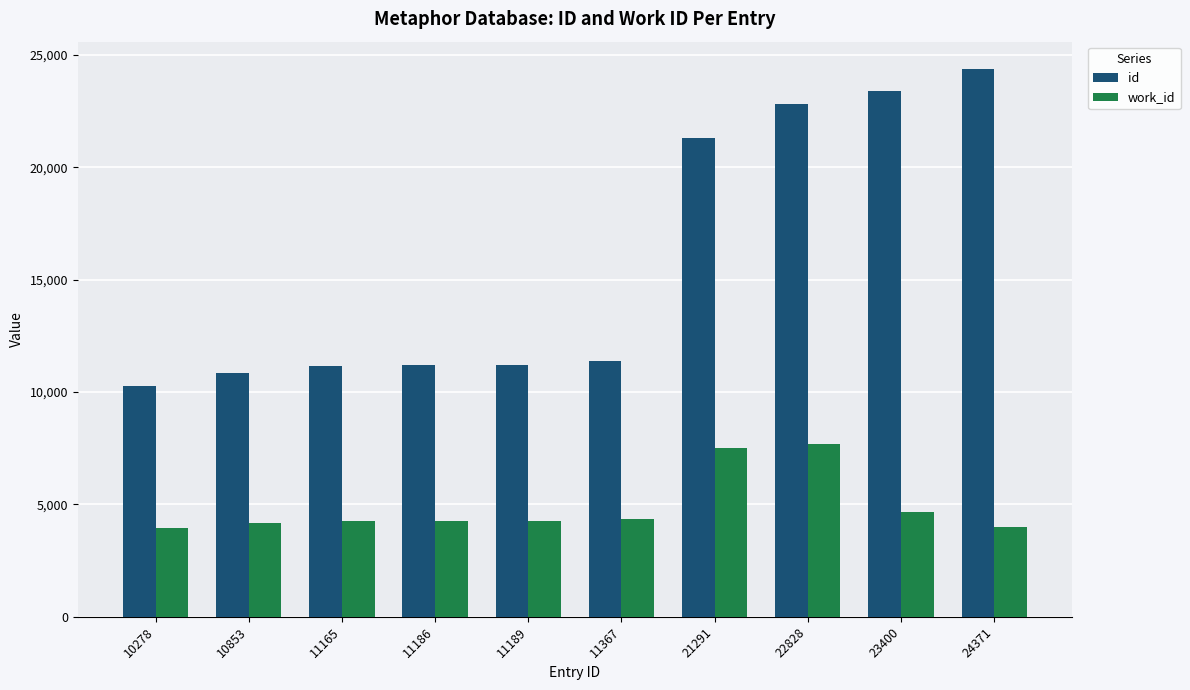

Are the bars horizontal?

No